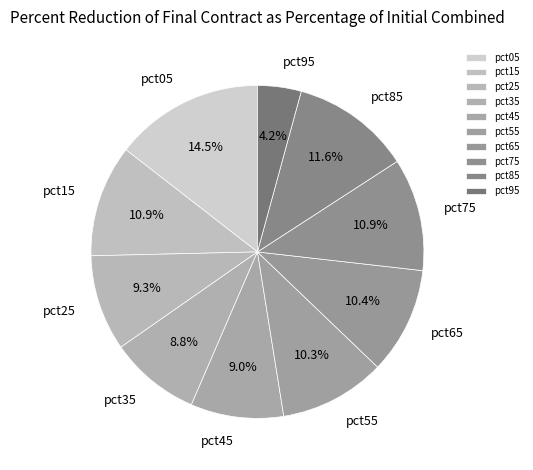

Is there a majority slice in this chart?

No